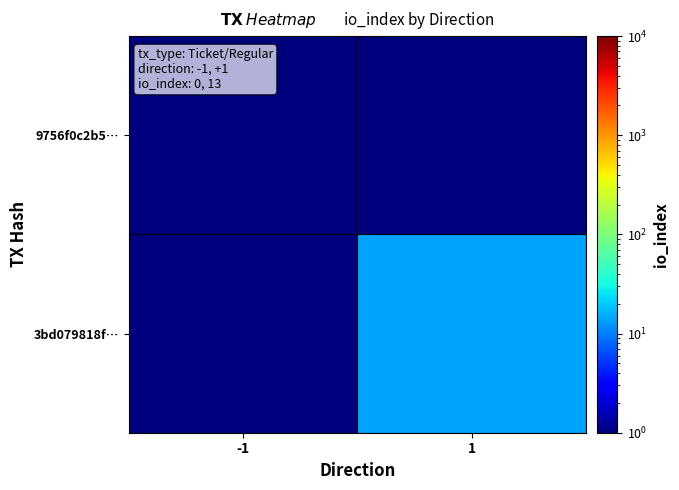

Reading left to right, what are all the values shown in this chart?

9756f0c2b5…: -1=1.0	1=0.5
3bd079818f…: -1=0.5	1=14.0